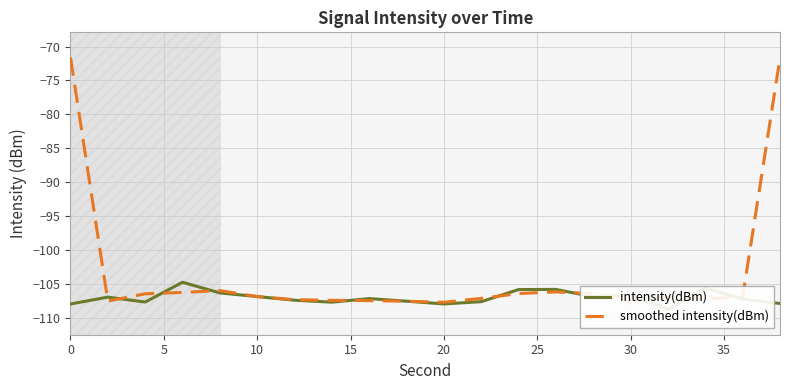

What is the maximum value for smoothed intensity(dBm)?

-71.6